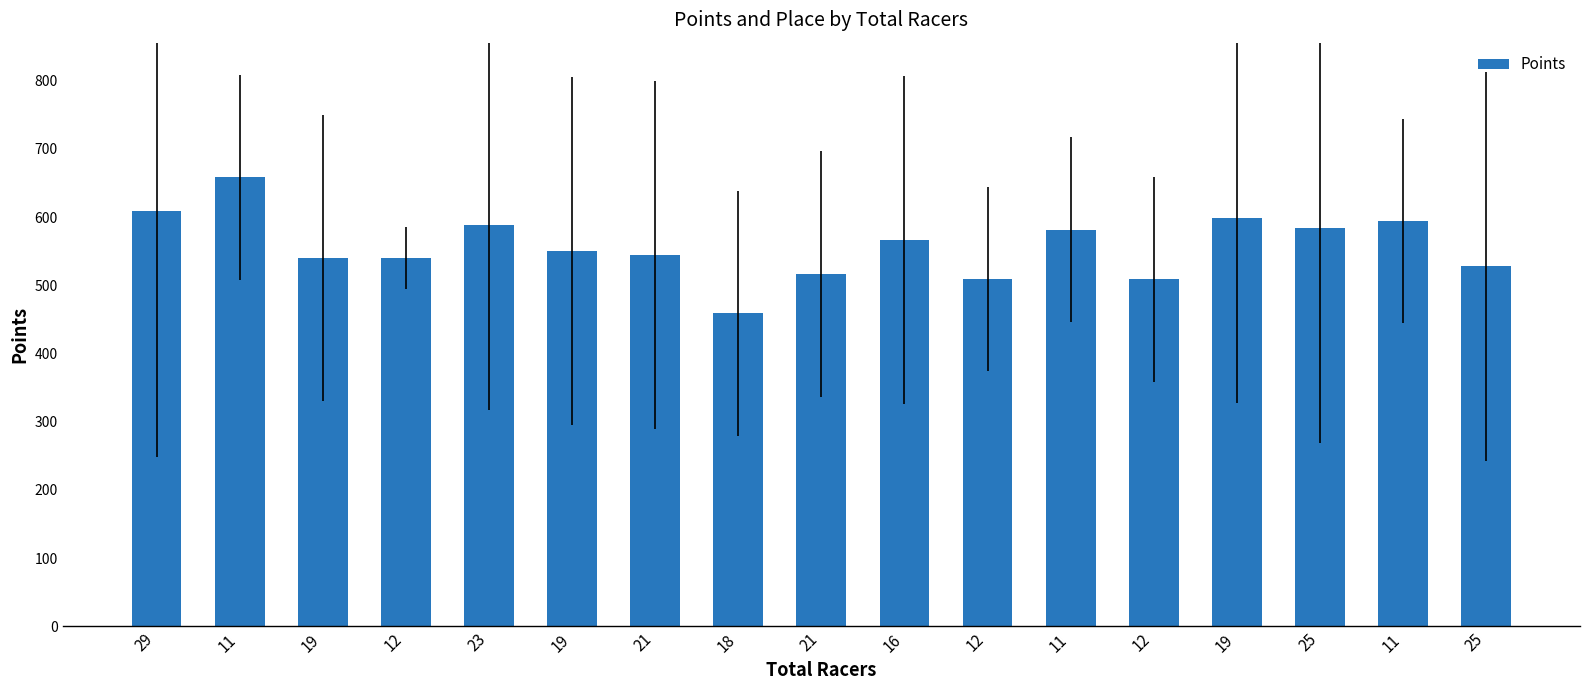

Approximately how many times larger is the value at 19 compared to 19?

1.1